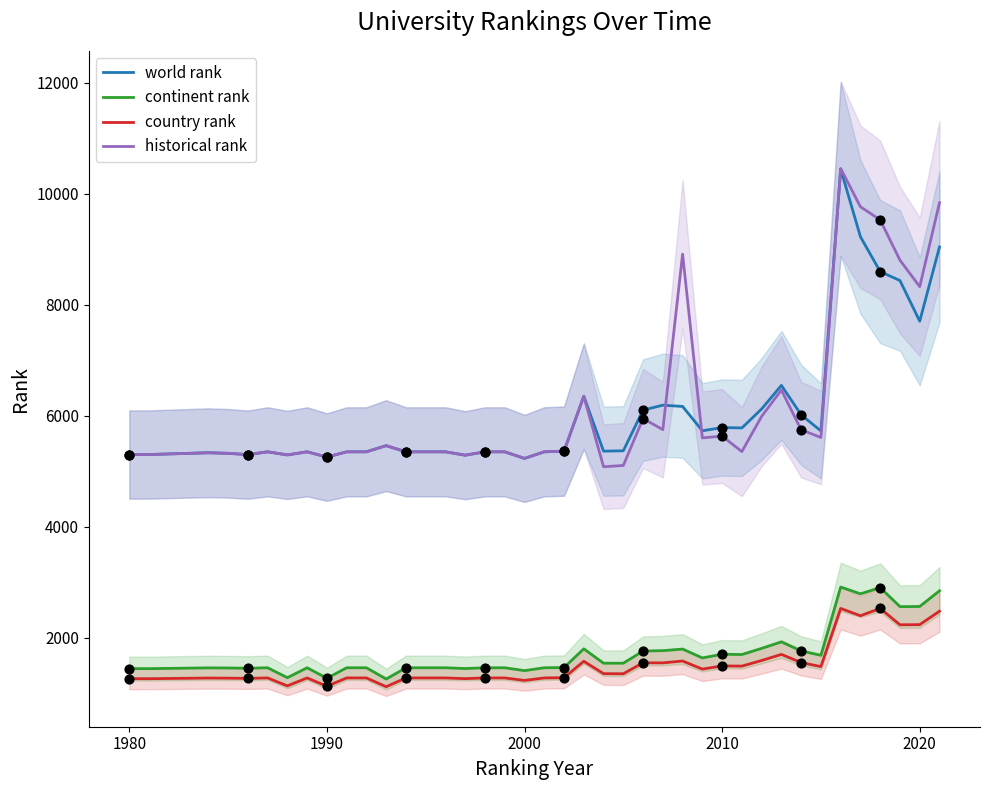

True or false: country rank and historical rank intersect in this chart.

False